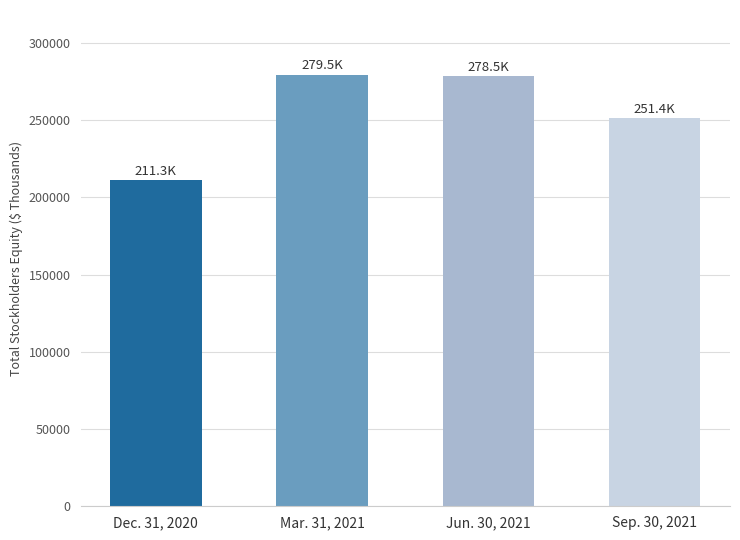

Approximately how many times larger is the value at Sep. 30, 2021 compared to Dec. 31, 2020?

1.2